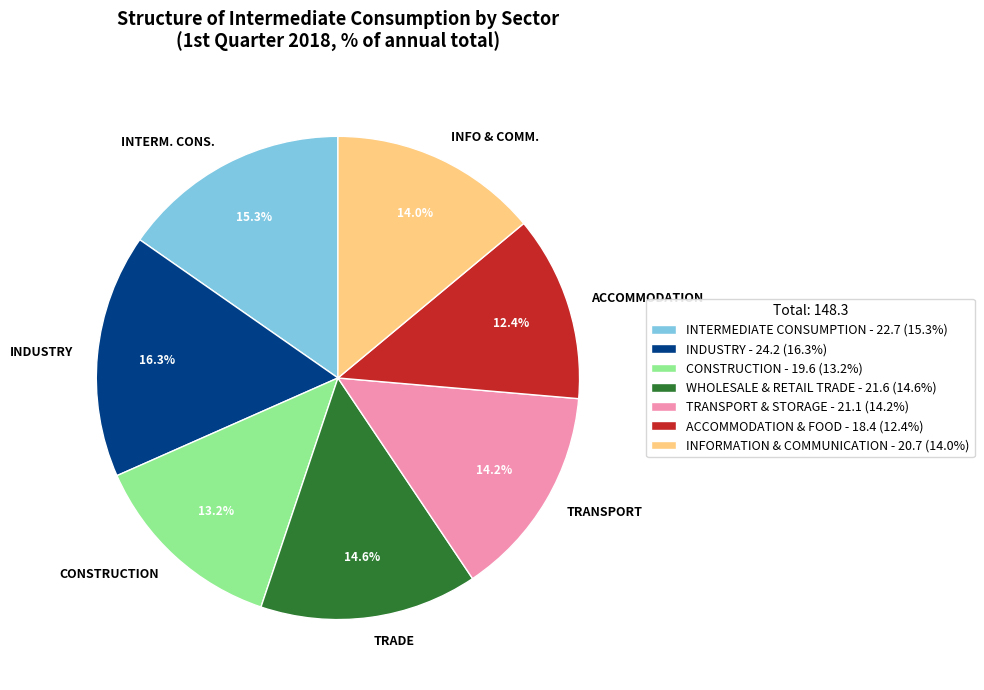

Which category has the biggest portion of the pie?

INDUSTRY